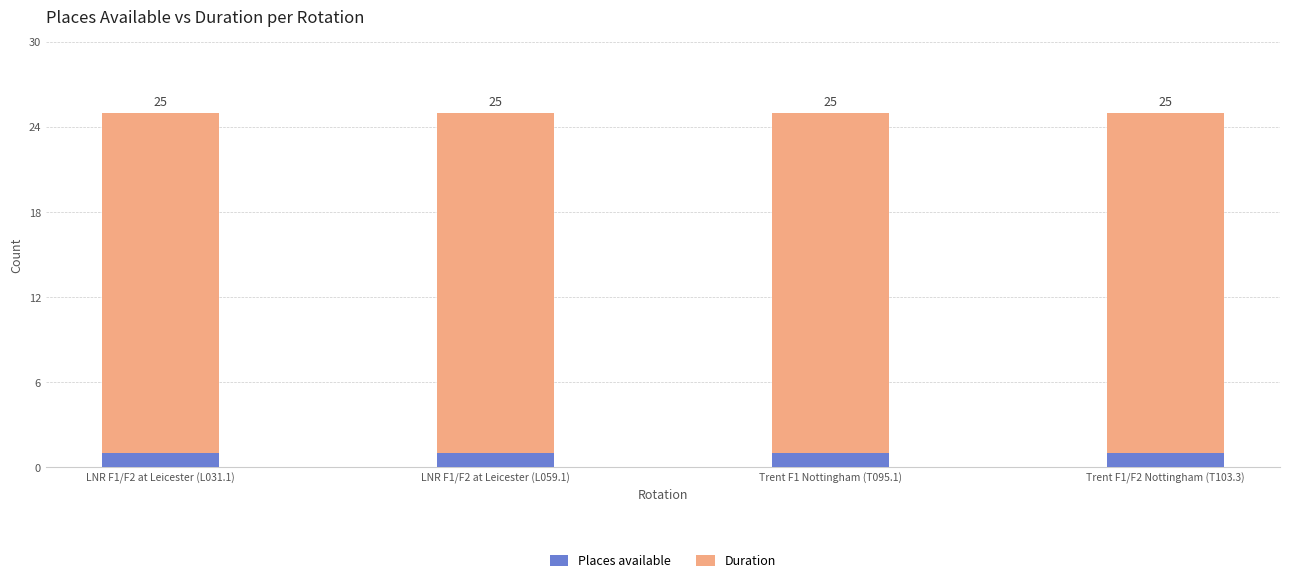

At which category is the sum across all series the highest?

LNR F1/F2 at Leicester (L031.1)